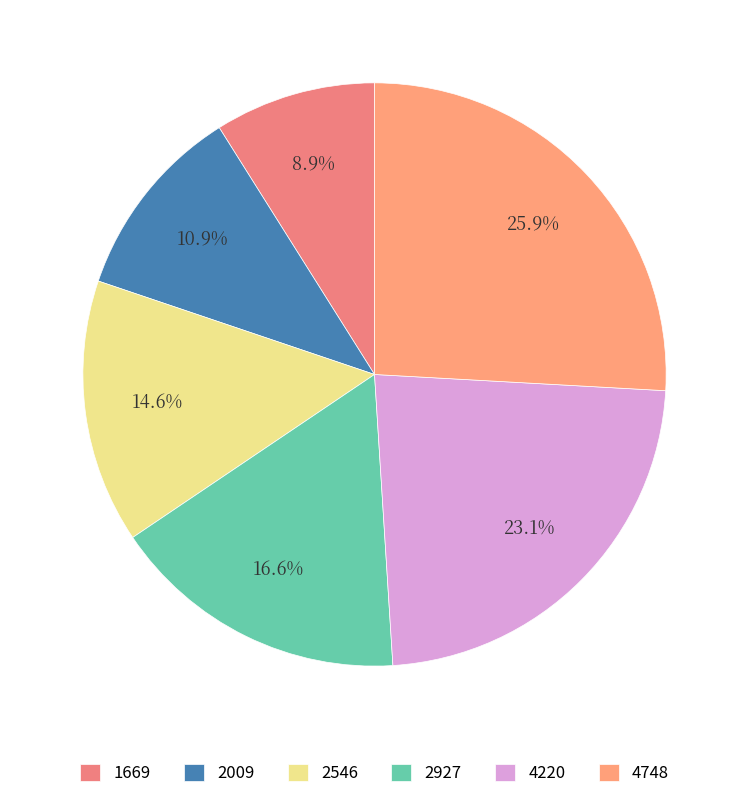

What is the change in value from 1669 to 2546?

+1128